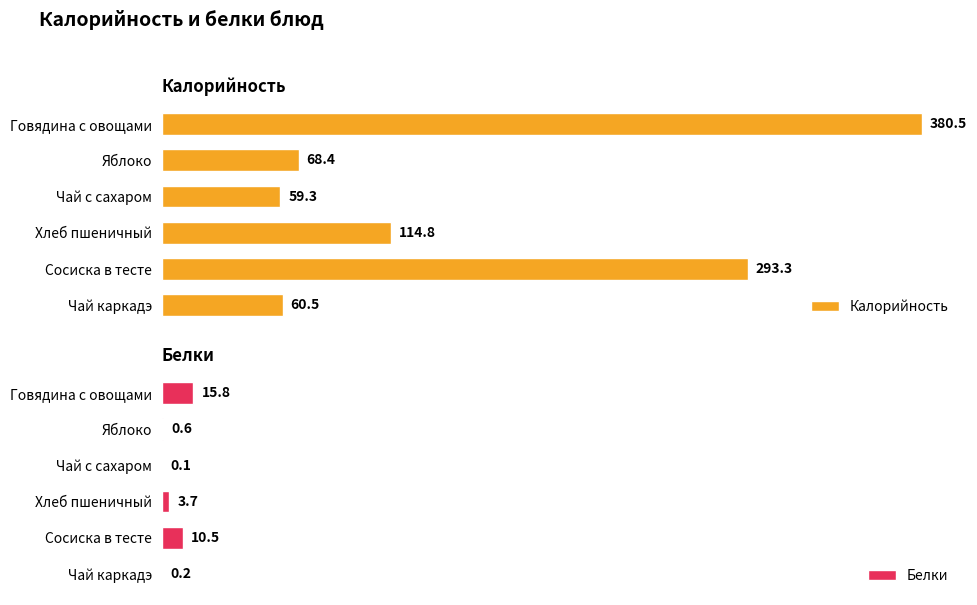

At which label is Белки closest to 7?

Хлеб пшеничный